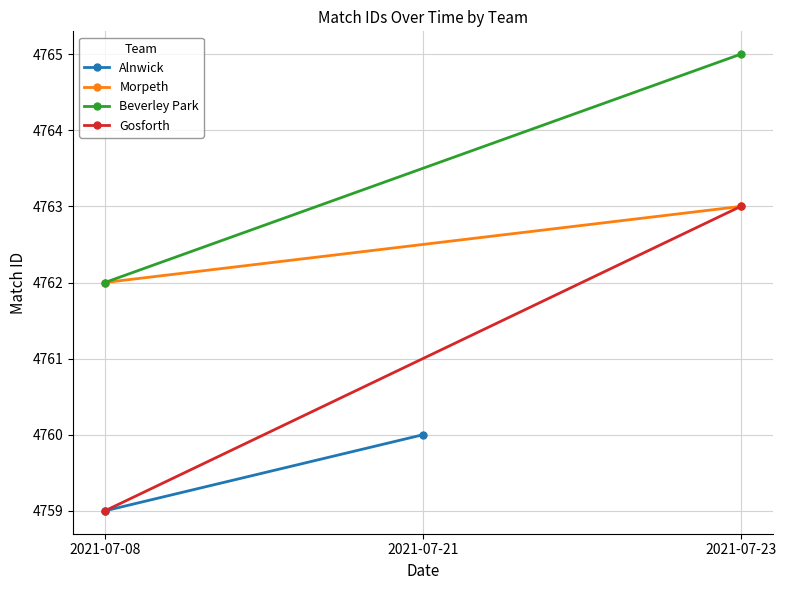

Which series has the largest total across all categories?

Beverley Park